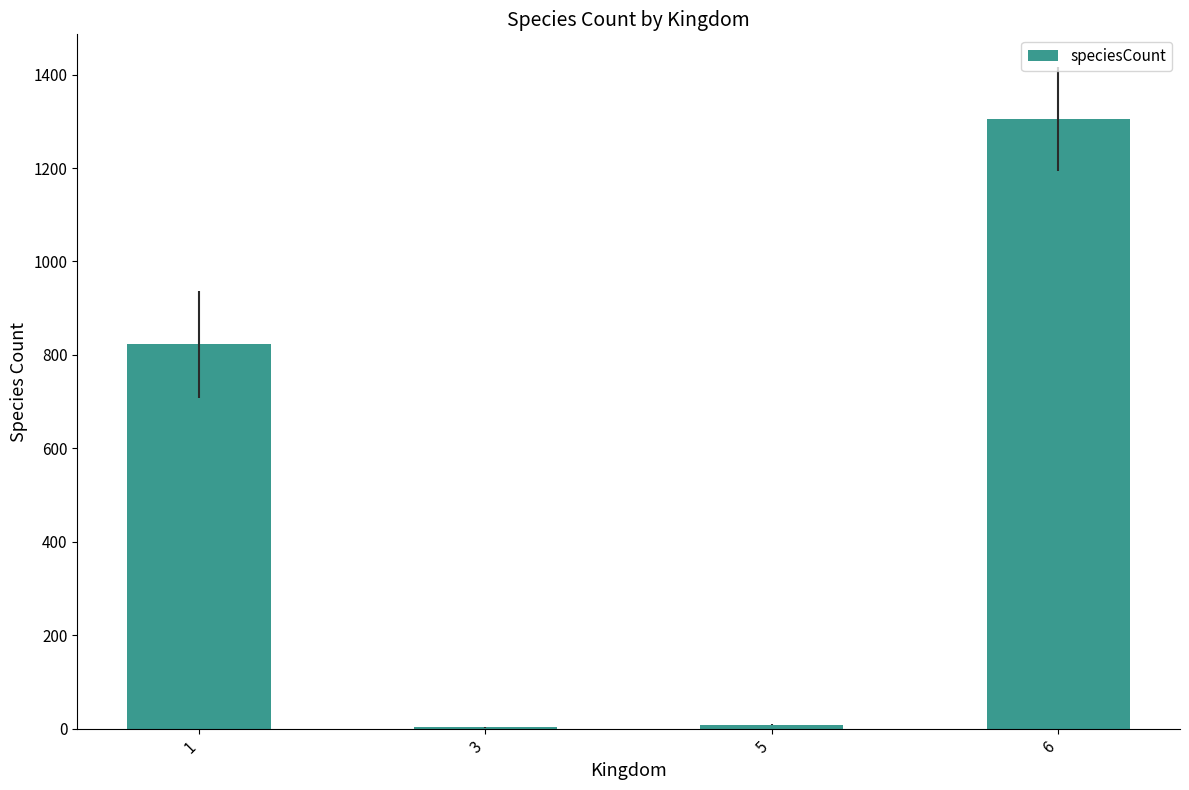

What is the difference between the values at 3 and 1?

819.9